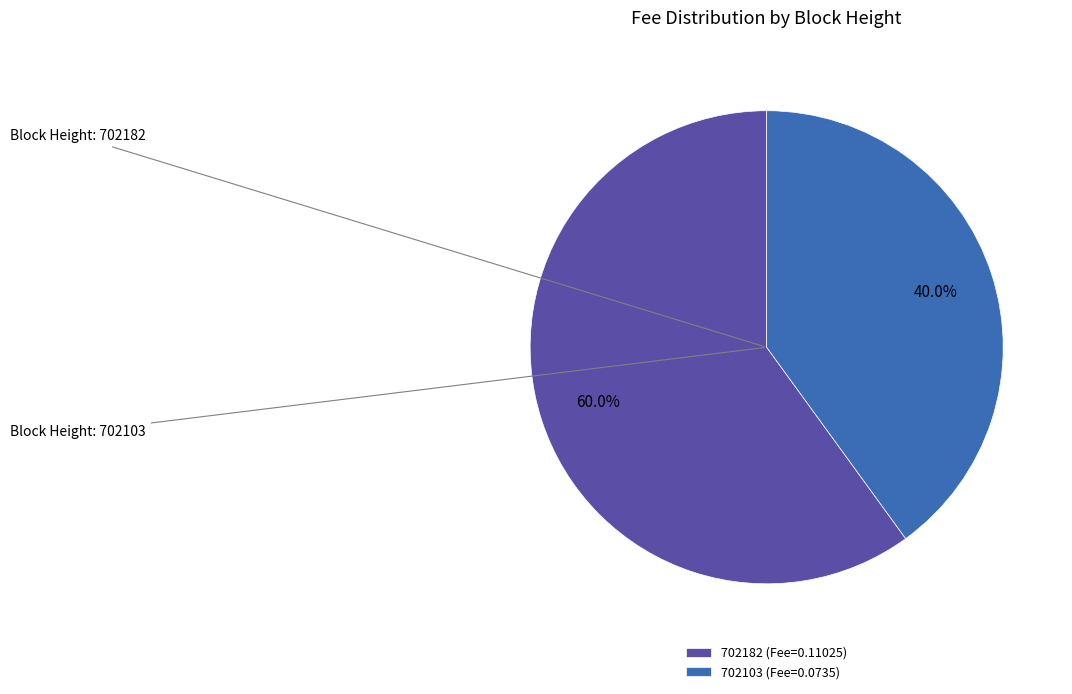

How many slices are in this pie chart?

2